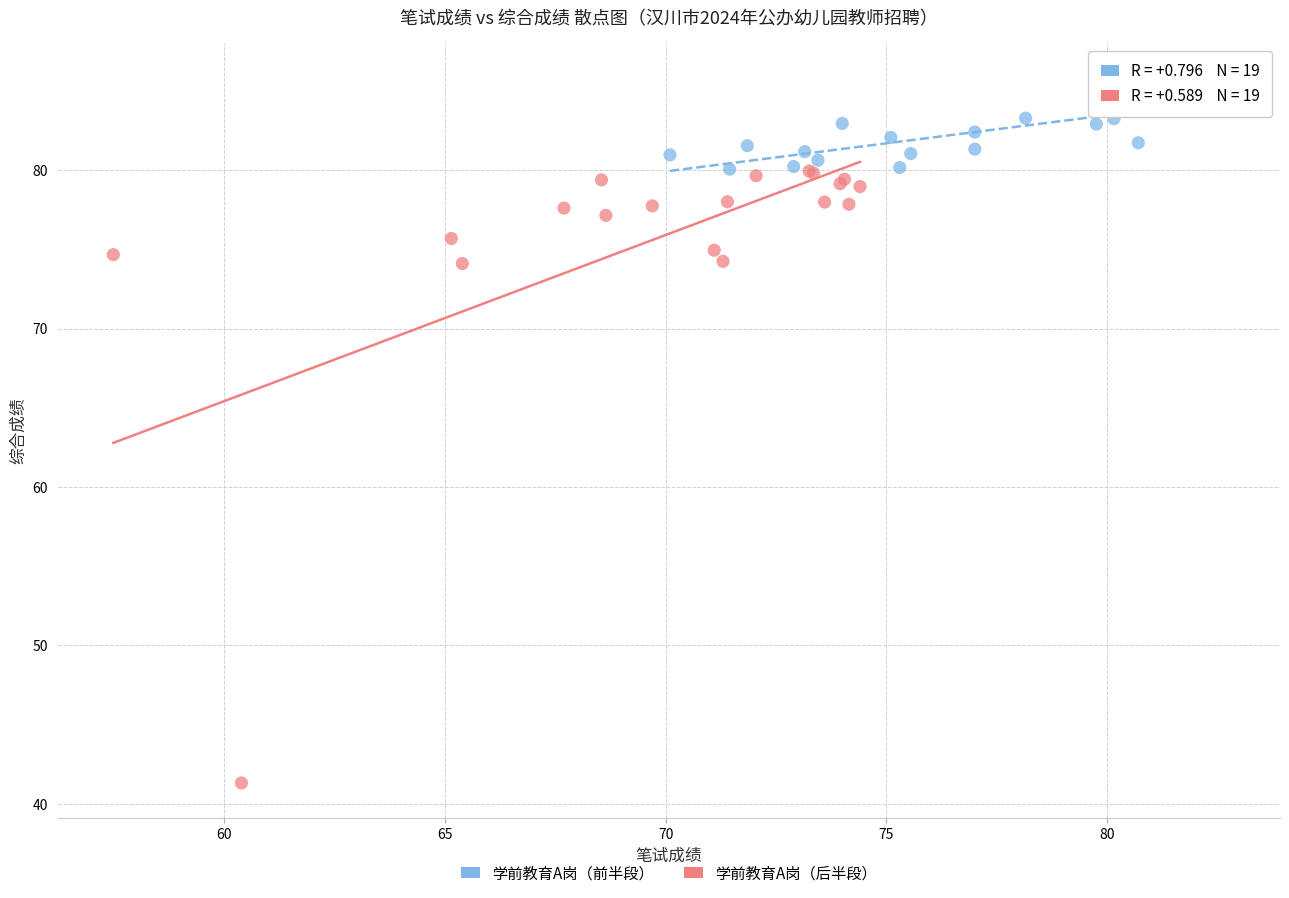

Which series contains the lowest Y value?

学前教育A岗（后半段）